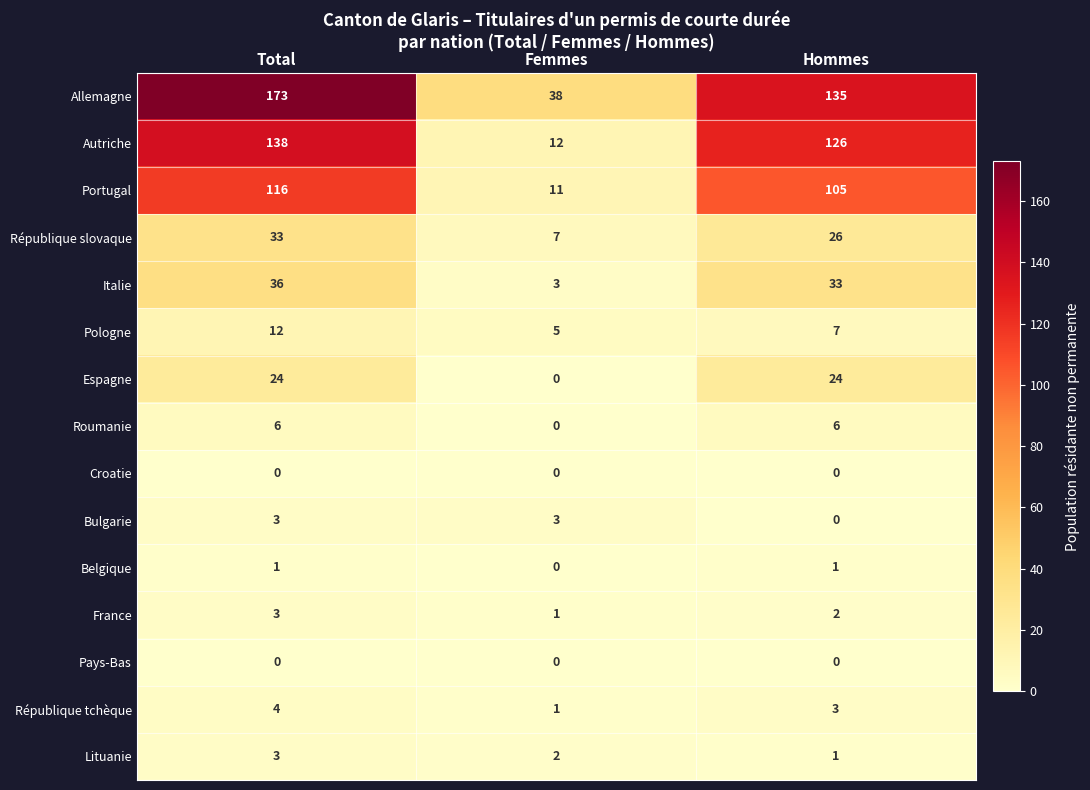

Is it true that Portugal equals 4 at Femmes?

False